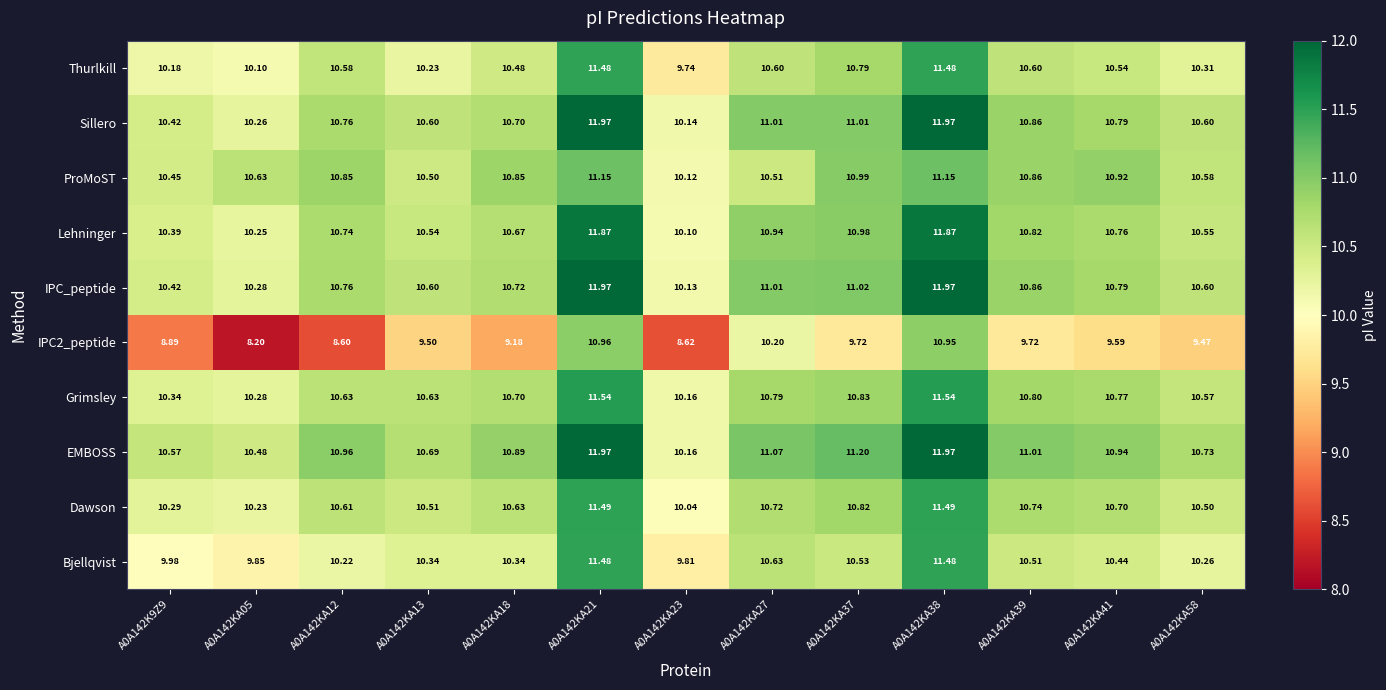

Which series has the largest total across all categories?

EMBOSS